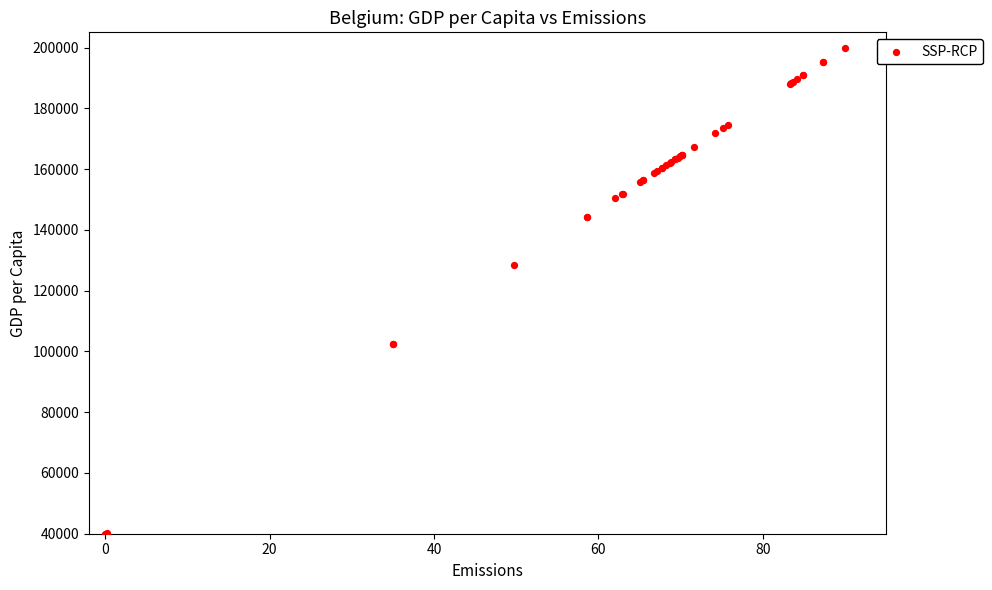

What Y value in the scatter plot is closest to 120000?

128468.7